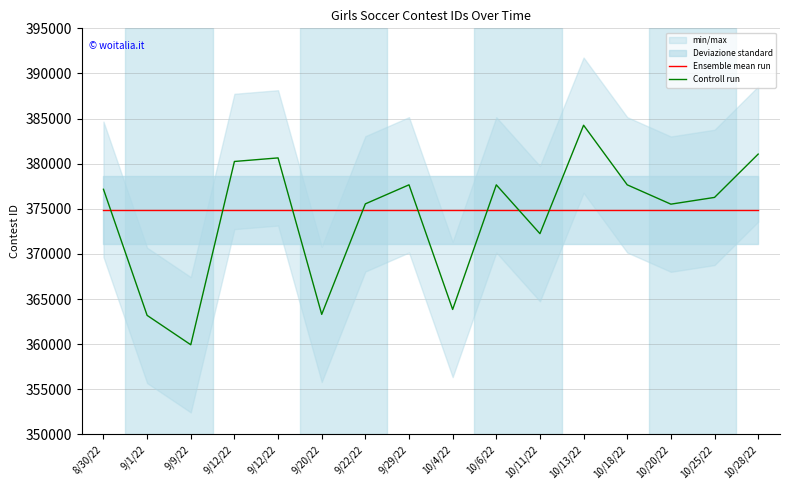

What is the smallest value displayed?

359934.0